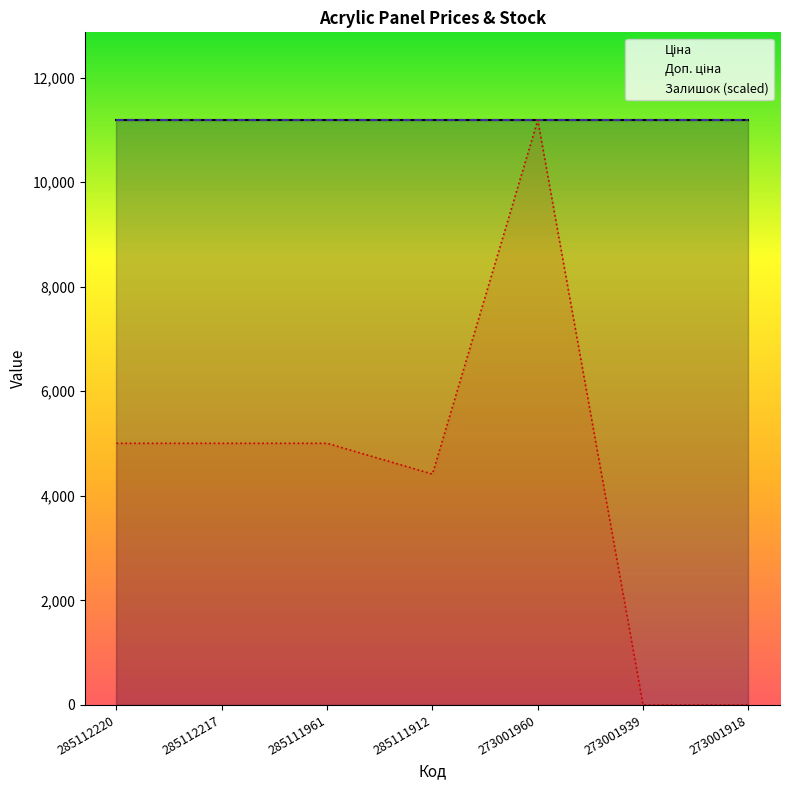

Is it true that Доп. ціна equals 6883.2 at 285112217?

False